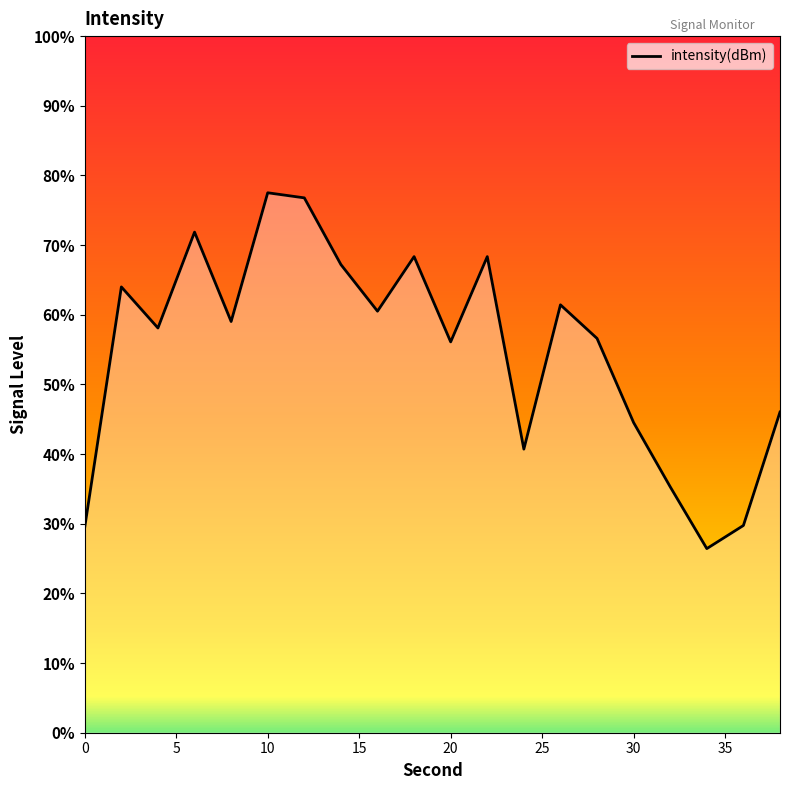

Which category has the lowest value across all series?

34